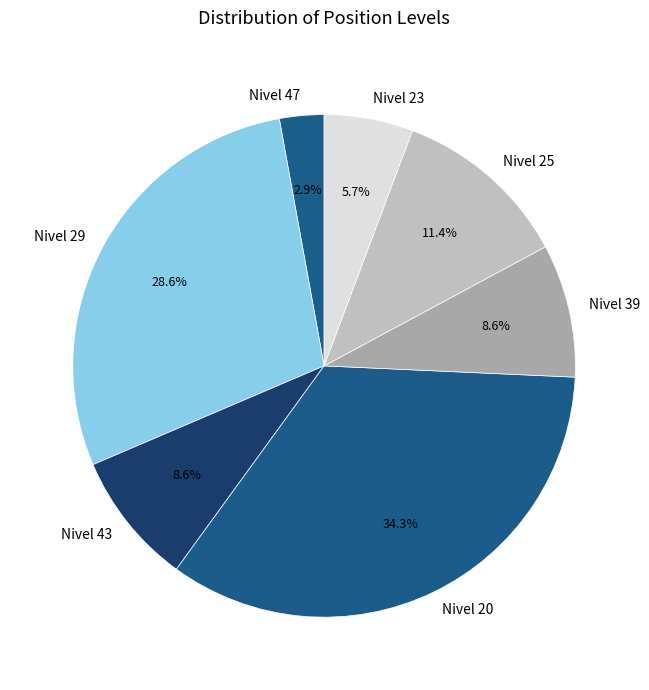

How many segments does this pie chart have?

7